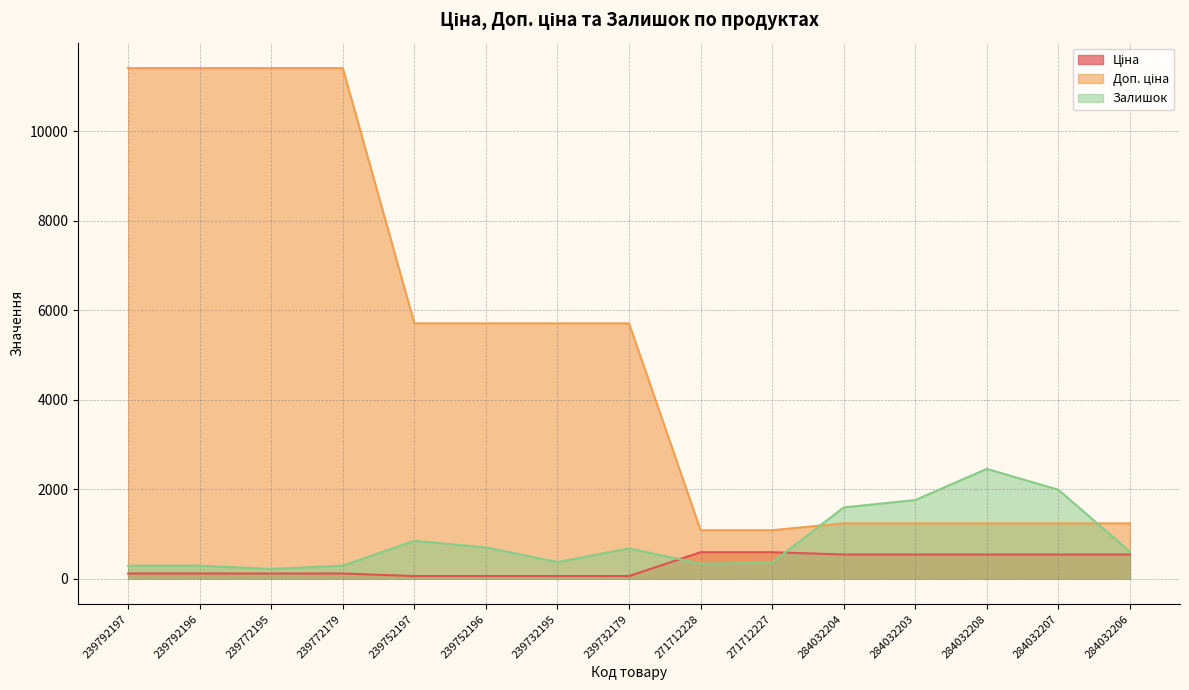

What position from the left is 284032206?

15